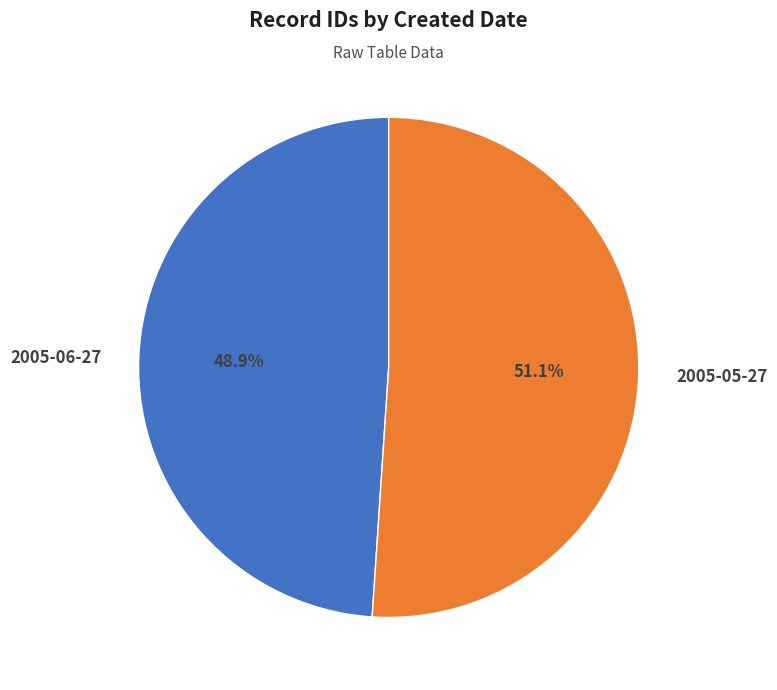

Is the sum of 2005-05-27 and 2005-06-27 greater than half?

Yes